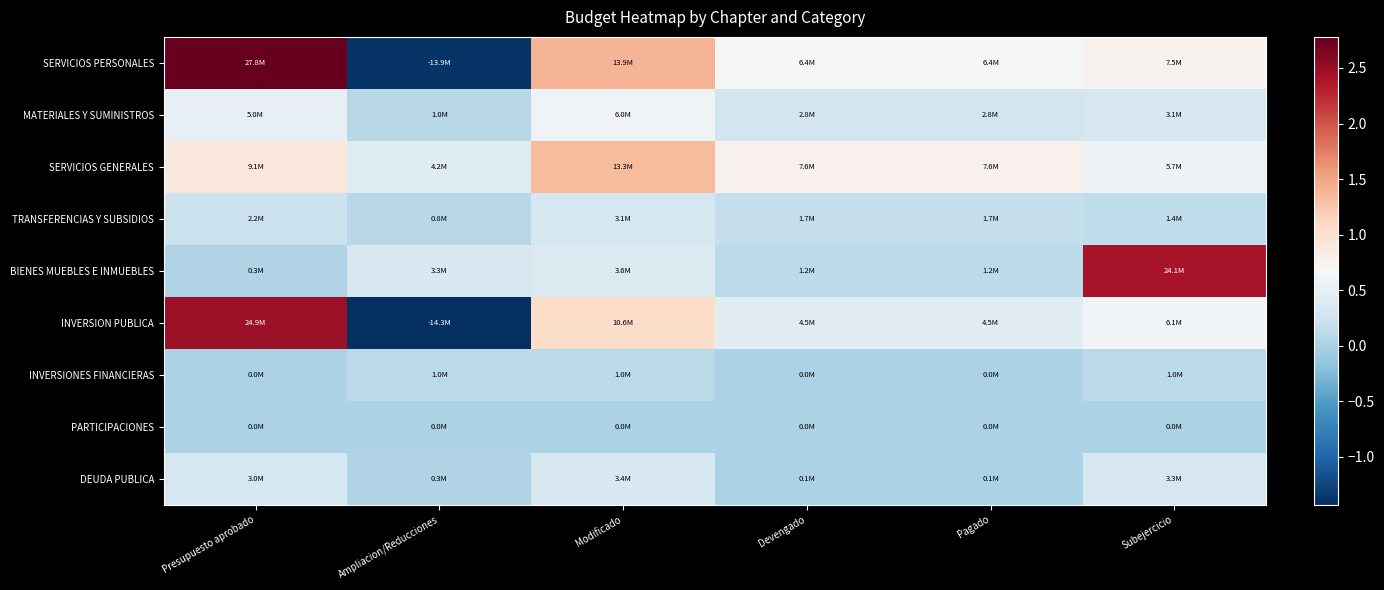

Reading left to right, what are all the values shown in this chart?

SERVICIOS PERSONALES: Presupuesto aprobado=27801295.3	Ampliacion/Reducciones=-13930290.7	Modificado=13871004.6	Devengado=6391972.9	Pagado=6391972.9	Subejercicio=7479031.7
MATERIALES Y SUMINISTROS: Presupuesto aprobado=5011600.0	Ampliacion/Reducciones=956600.0	Modificado=5968200.0	Devengado=2839541.6	Pagado=2839541.6	Subejercicio=3128658.4
SERVICIOS GENERALES: Presupuesto aprobado=9124000.0	Ampliacion/Reducciones=4218370.7	Modificado=13342370.7	Devengado=7601237.2	Pagado=7601237.2	Subejercicio=5741133.5
TRANSFERENCIAS Y SUBSIDIOS: Presupuesto aprobado=2220000.0	Ampliacion/Reducciones=850000.0	Modificado=3070000.0	Devengado=1668002.8	Pagado=1668002.8	Subejercicio=1401997.2
BIENES MUEBLES E INMUEBLES: Presupuesto aprobado=330000.0	Ampliacion/Reducciones=3310000.0	Modificado=3640000.0	Devengado=1233069.6	Pagado=1233069.6	Subejercicio=24069630.4
INVERSION PUBLICA: Presupuesto aprobado=24921616.0	Ampliacion/Reducciones=-14321616.0	Modificado=10600000.0	Devengado=4474245.5	Pagado=4474245.5	Subejercicio=6125754.5
INVERSIONES FINANCIERAS: Presupuesto aprobado=0.0	Ampliacion/Reducciones=1000000.0	Modificado=1000000.0	Devengado=0.0	Pagado=0.0	Subejercicio=1000000.0
PARTICIPACIONES: Presupuesto aprobado=0.0	Ampliacion/Reducciones=0.0	Modificado=0.0	Devengado=0.0	Pagado=0.0	Subejercicio=0.0
DEUDA PUBLICA: Presupuesto aprobado=3038324.9	Ampliacion/Reducciones=339600.0	Modificado=3377924.9	Devengado=93725.0	Pagado=93725.0	Subejercicio=3284200.0